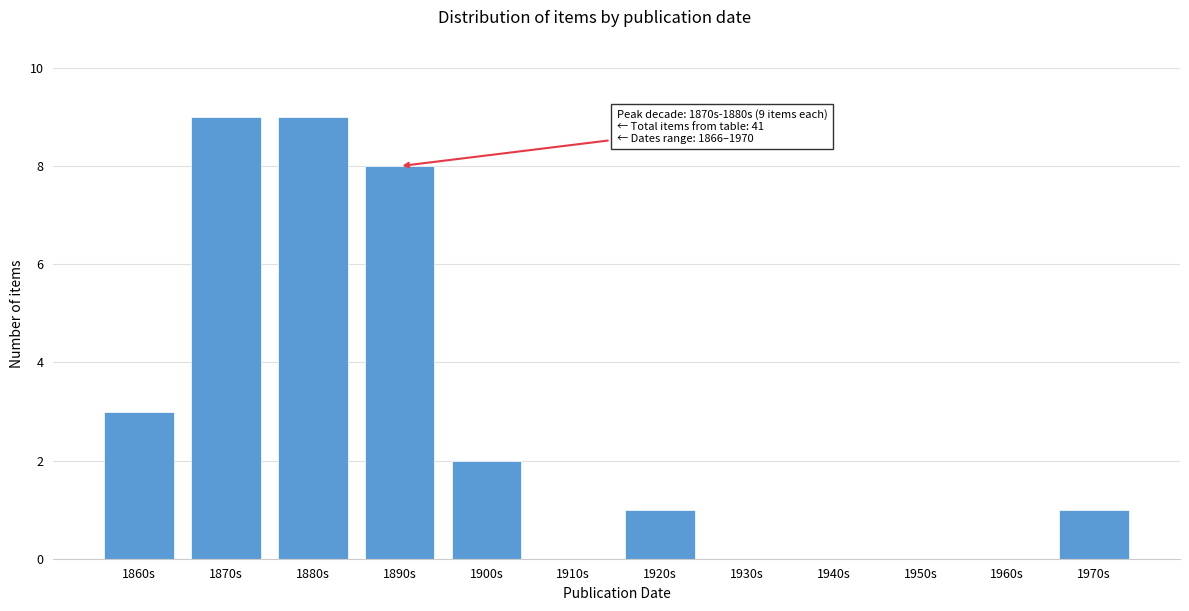

Reading left to right, extract all data points from this chart.

1860s=3	1870s=9	1880s=9	1890s=8	1900s=2	1910s=0	1920s=1	1930s=0	1940s=0	1950s=0	1960s=0	1970s=1